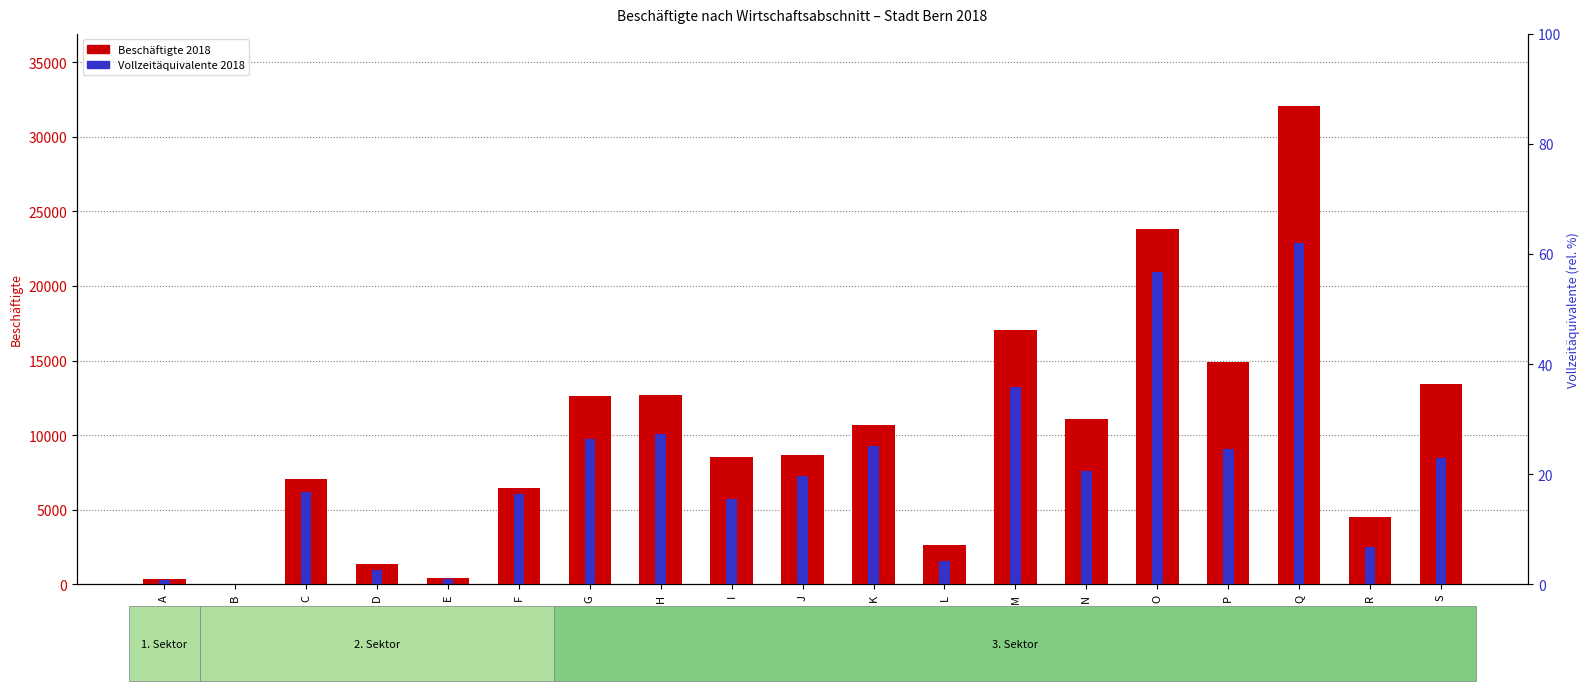

At which label is Vollzeitäquivalente 2018 closest to 11439?

H